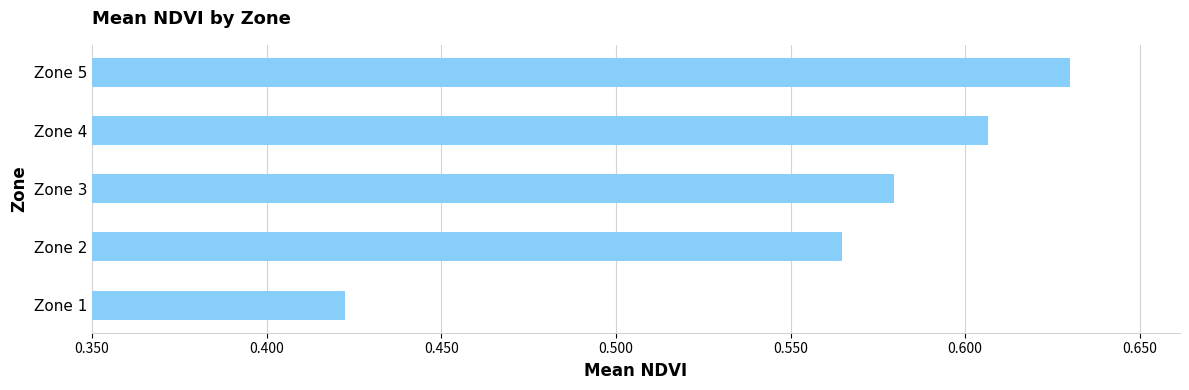

List the labels in order of value, smallest first.

Zone 1, Zone 2, Zone 3, Zone 4, Zone 5